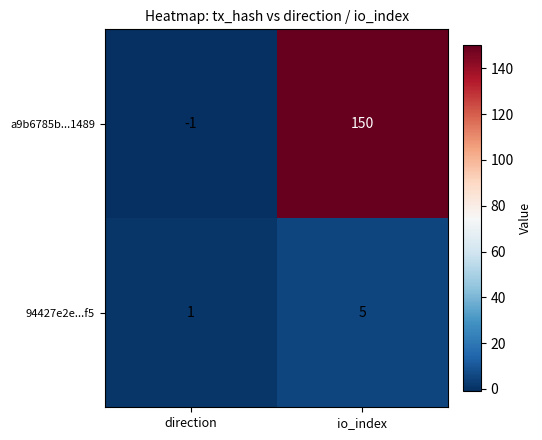

Which series has the largest range (max minus min)?

a9b6785b...1489